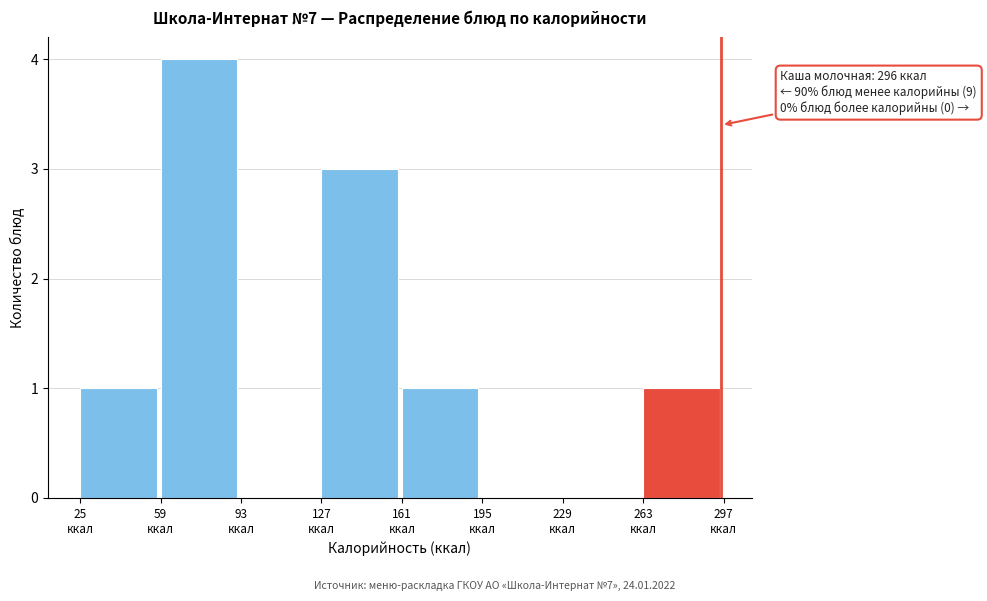

Over which range of the x-axis is the bar tallest?

59 to 93